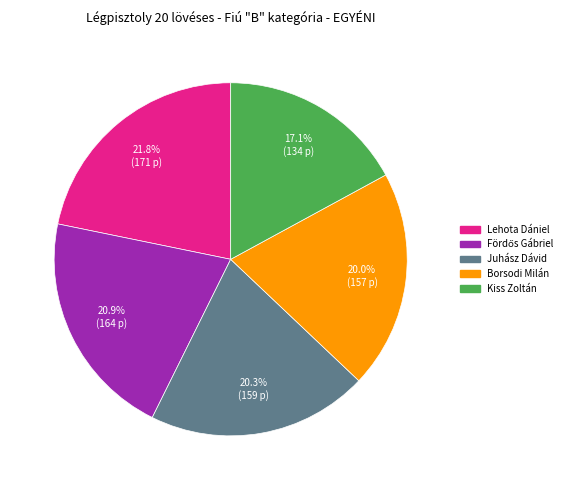

To the nearest percent, what percentage of the pie is Kiss Zoltán?

17%